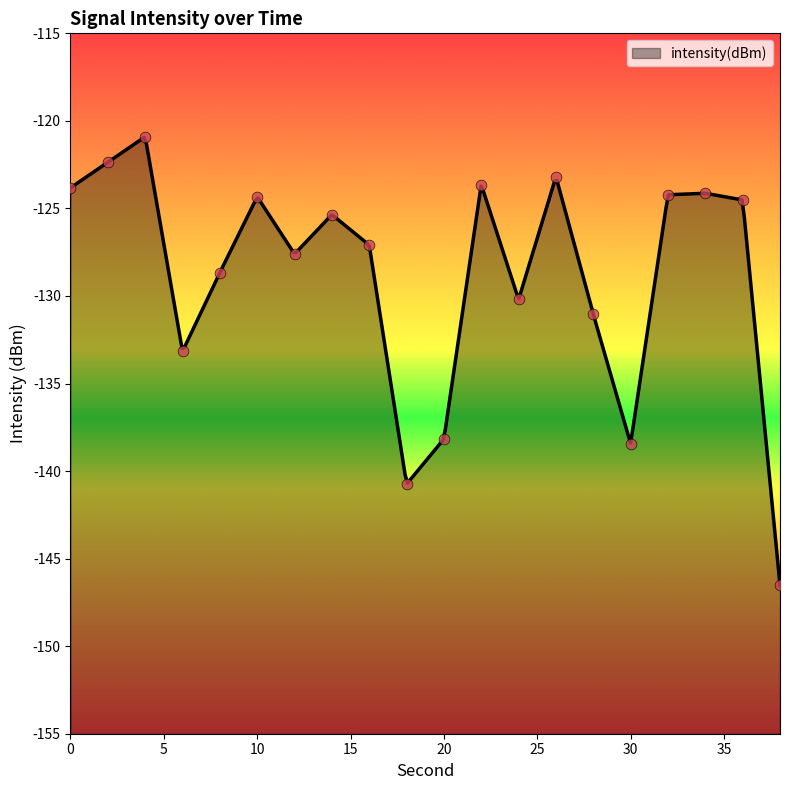

What is the change in value from 16 to 32?

+2.9